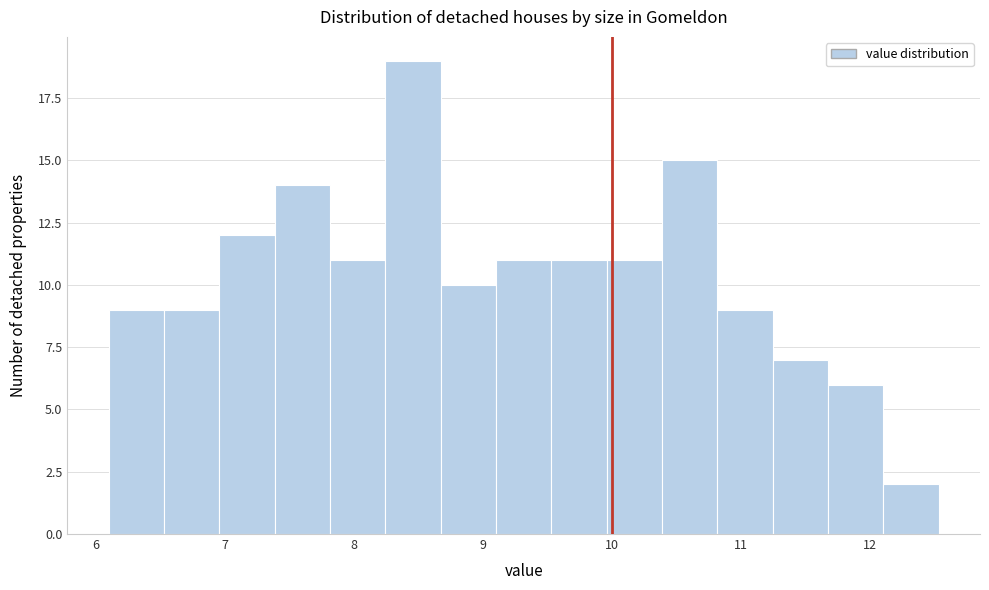

Over which range of the x-axis is the bar tallest?

8.2 to 8.7